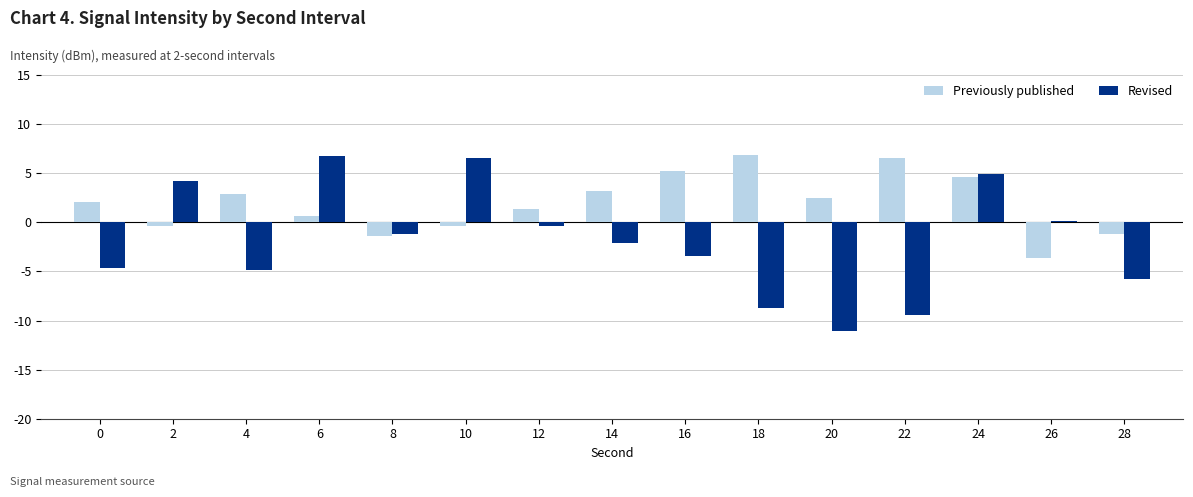

What is the spread (max minus min) of values at 12?

1.7